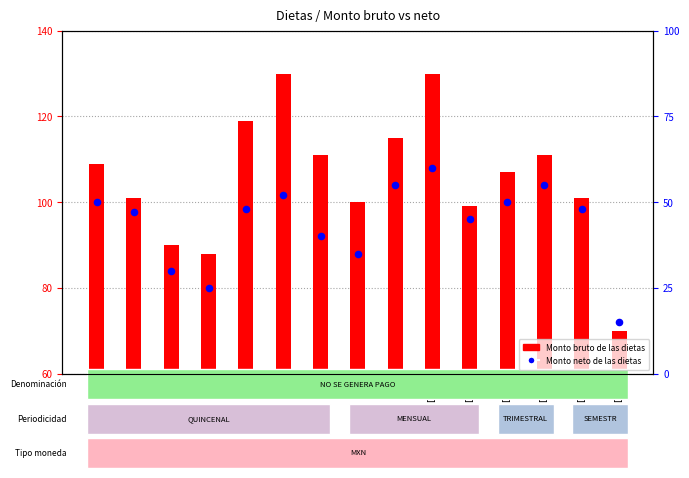

What is the change in value from ID6 to ID7?

-12